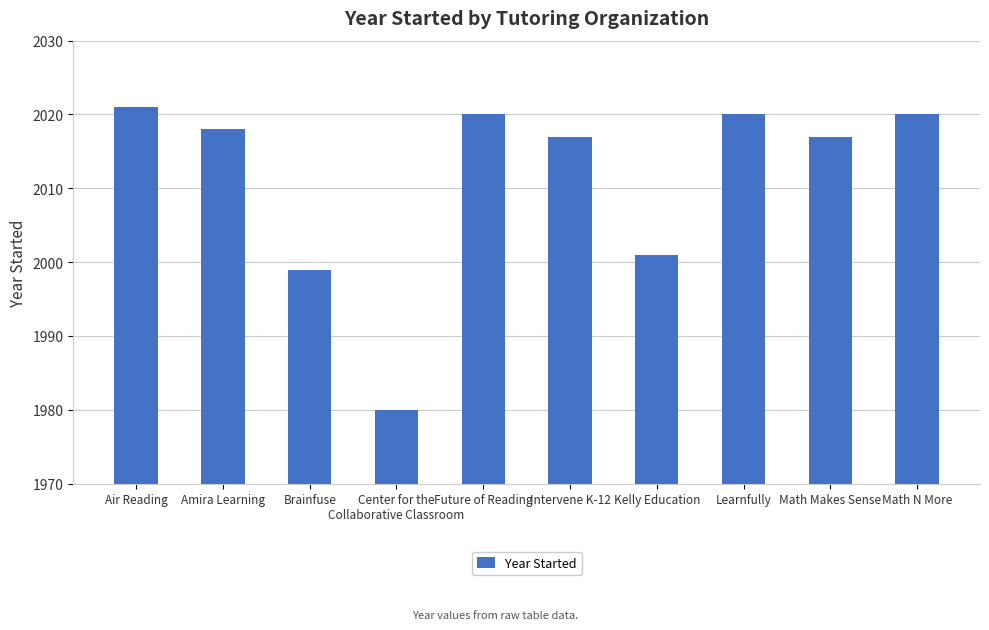

The chart shows a value of 1076 at Math Makes Sense. True or false?

False